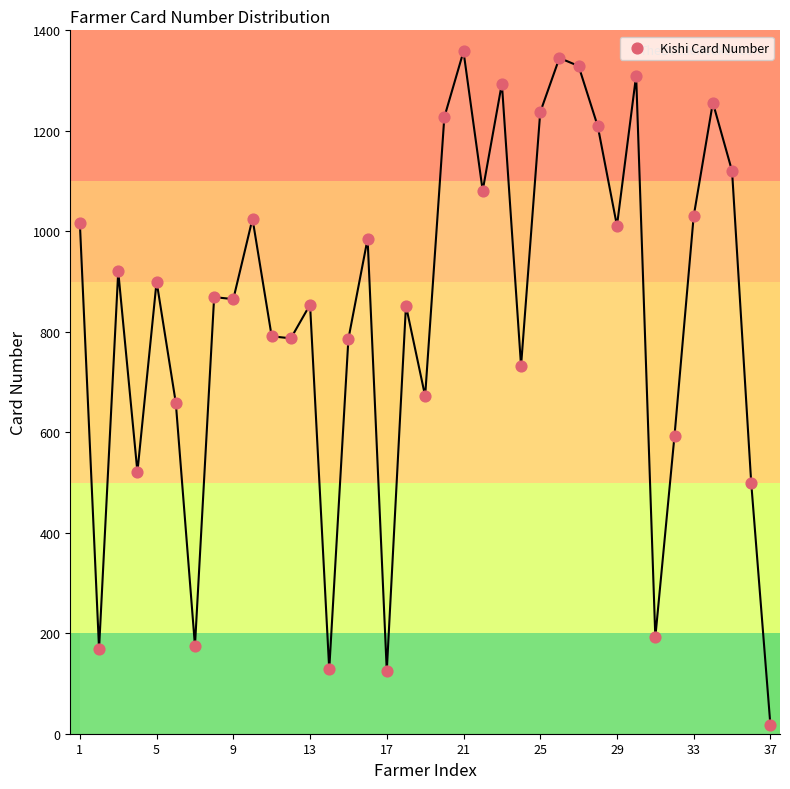

How many points are shown in the scatter plot?

37